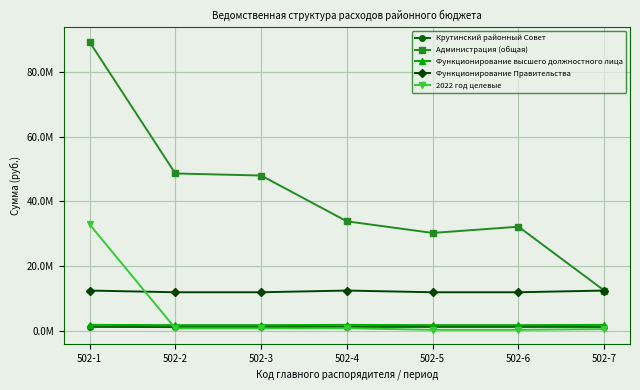

Where do Крутинский районный Совет and 2022 год целевые first cross each other?

502-1 and 502-2